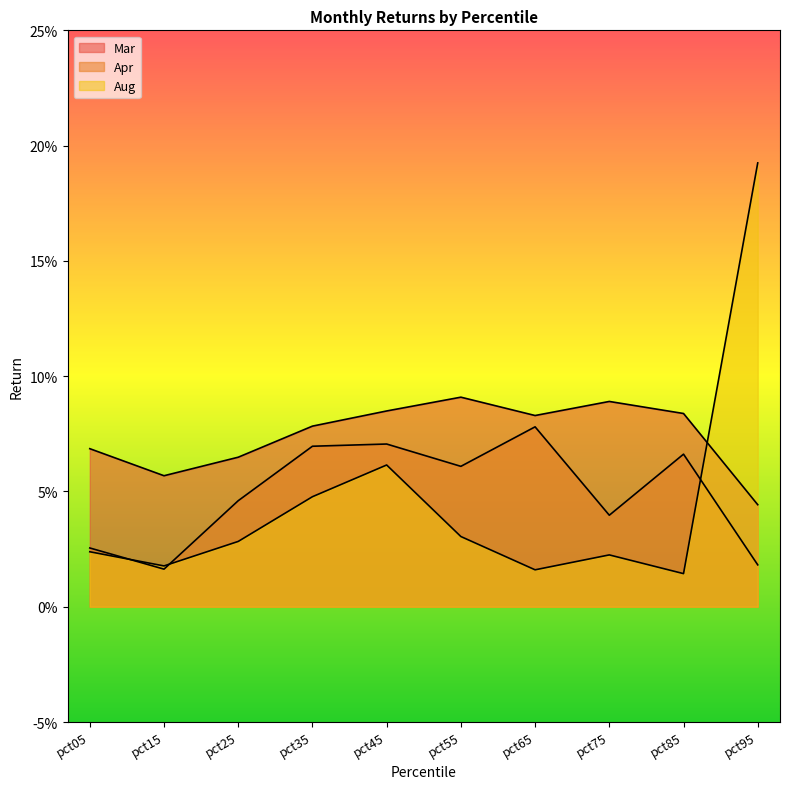

What is the average value of the Mar series?

0.1